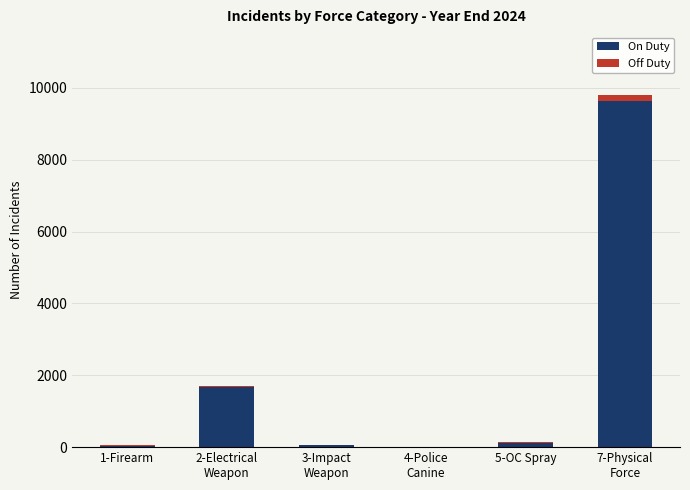

What is the highest value of the On Duty series?

9627